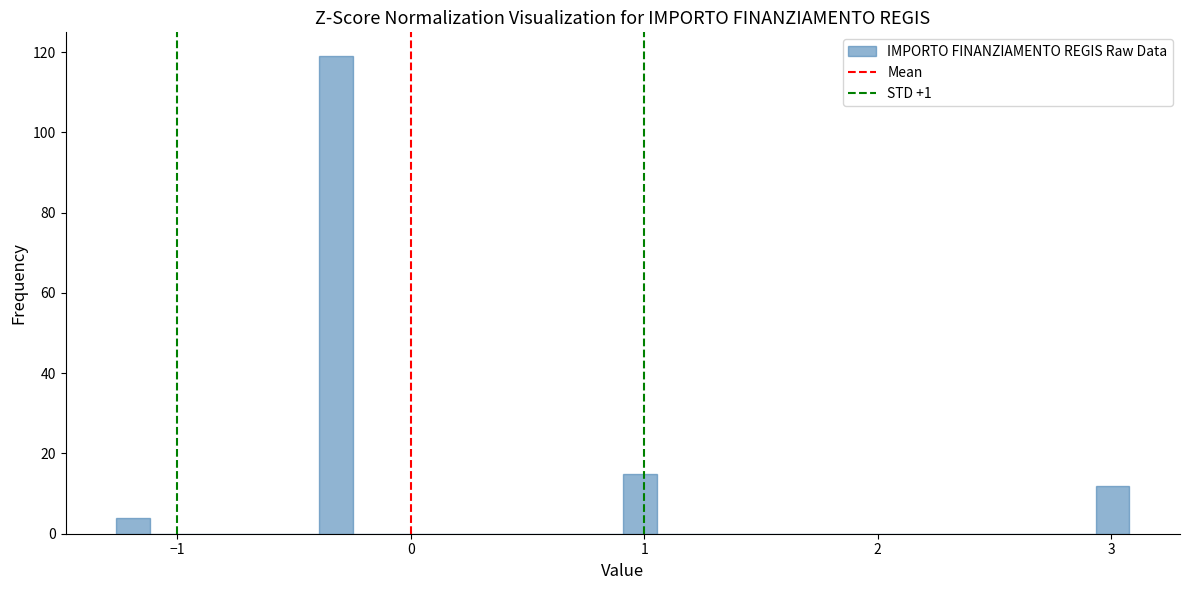

Around what value on the x-axis is the tallest bar? Give the approximate position of its centre, as read against the axis.

-0.3